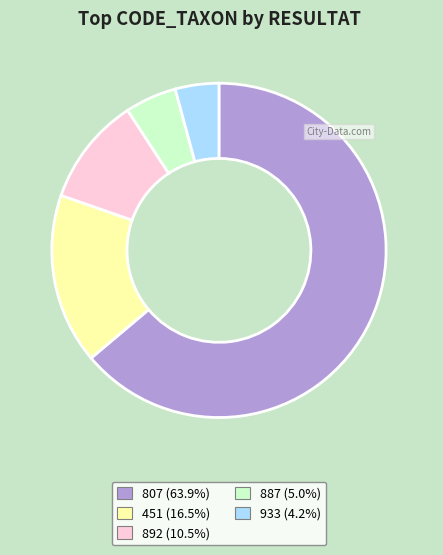

Rank the categories by value from lowest to highest.

933, 887, 892, 451, 807